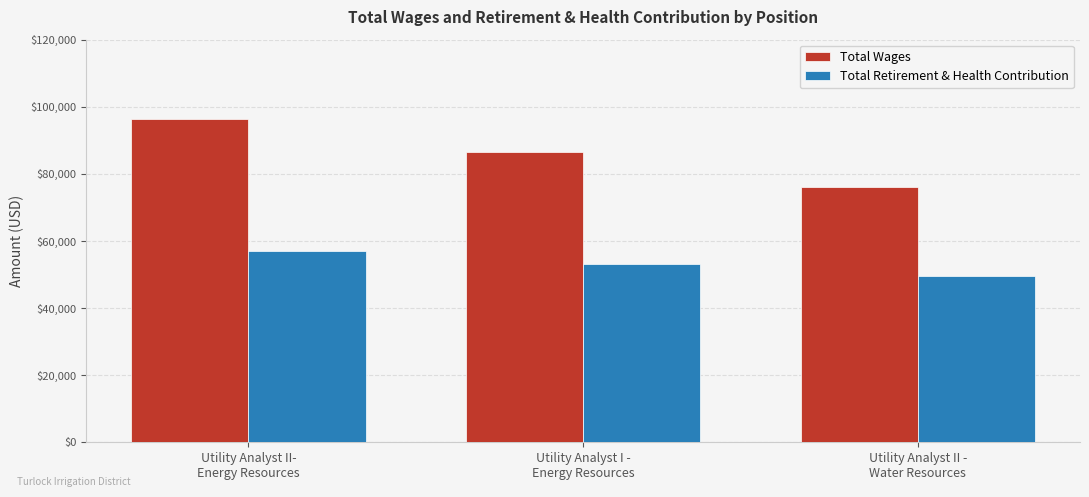

Reading right to left, extract all data points from this chart.

Total Wages: 76070	86417	96298
Total Retirement & Health Contribution: 49474	53006	57151